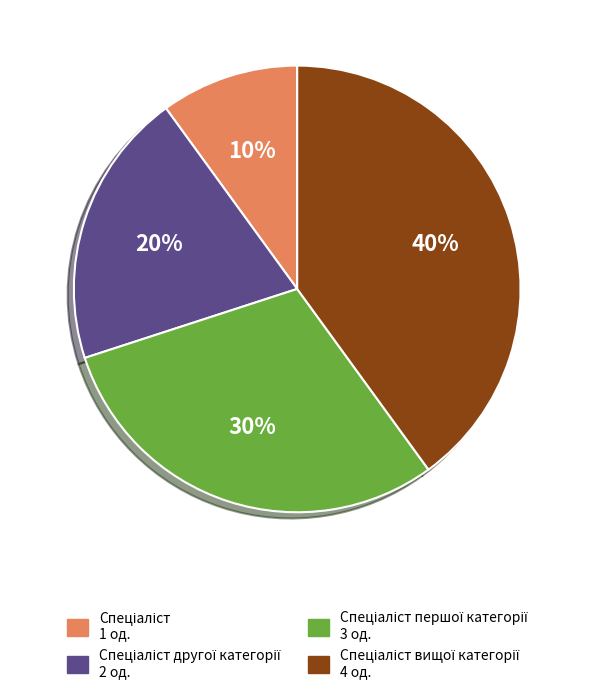

Does any single category account for the majority?

No